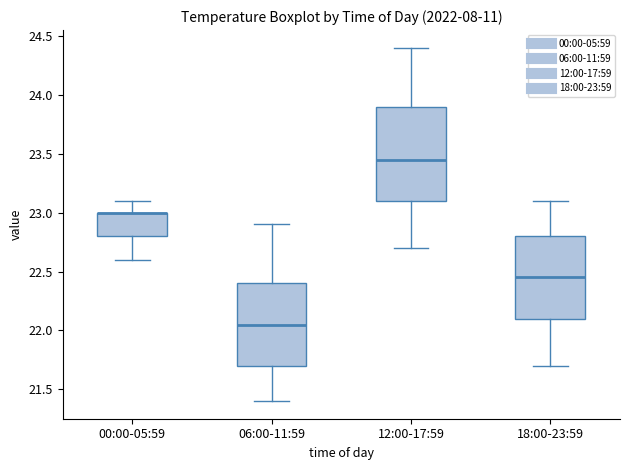

Comparing the boxes themselves (not the whiskers), which one is the tallest?

12:00-17:59